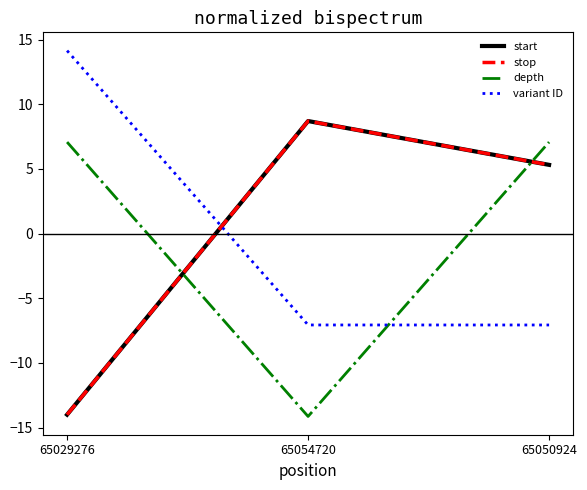

What is the total value across all series at 65054720?

-3.8